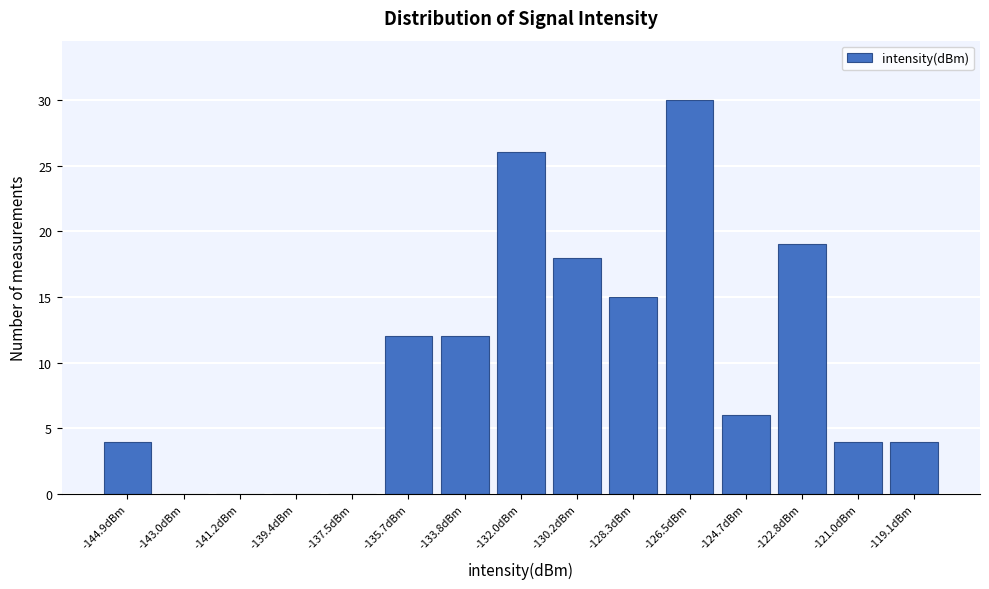

Reading left to right, transcribe all the data shown in this chart.

-144.9dBm=4	-143.0dBm=0	-141.2dBm=0	-139.4dBm=0	-137.5dBm=0	-135.7dBm=12	-133.8dBm=12	-132.0dBm=26	-130.2dBm=18	-128.3dBm=15	-126.5dBm=30	-124.7dBm=6	-122.8dBm=19	-121.0dBm=4	-119.1dBm=4